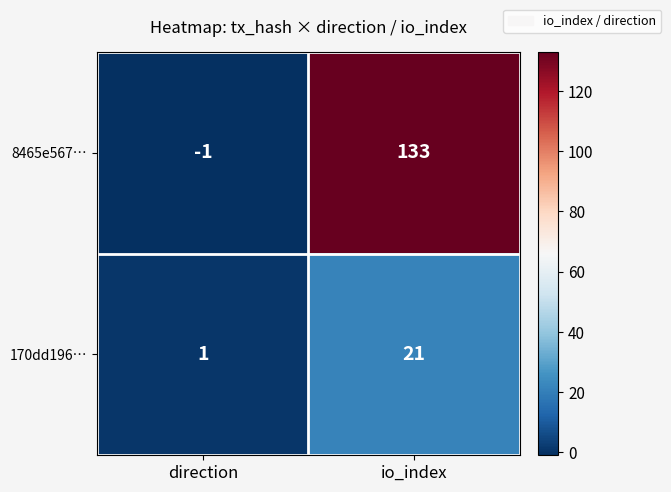

Rank the series at io_index from lowest to highest value.

170dd196…, 8465e567…